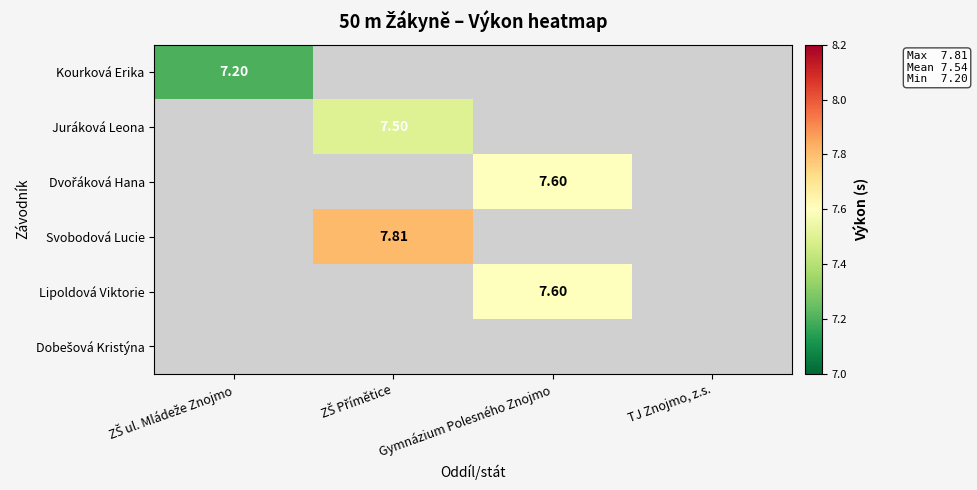

How many categories are shown in the chart?

4